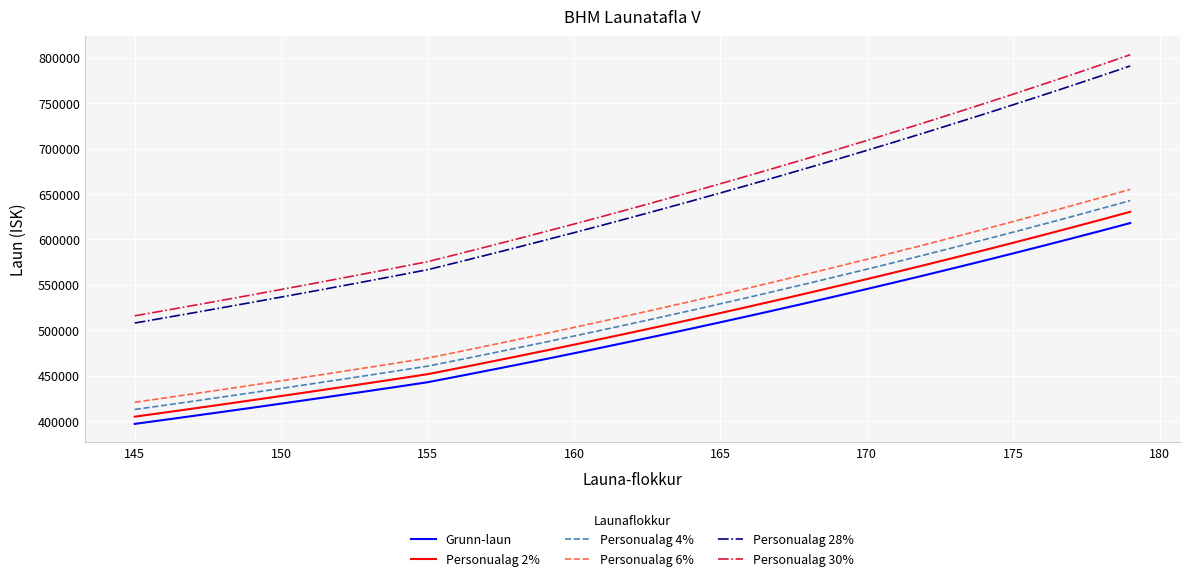

What is the maximum value shown in the chart?

803342